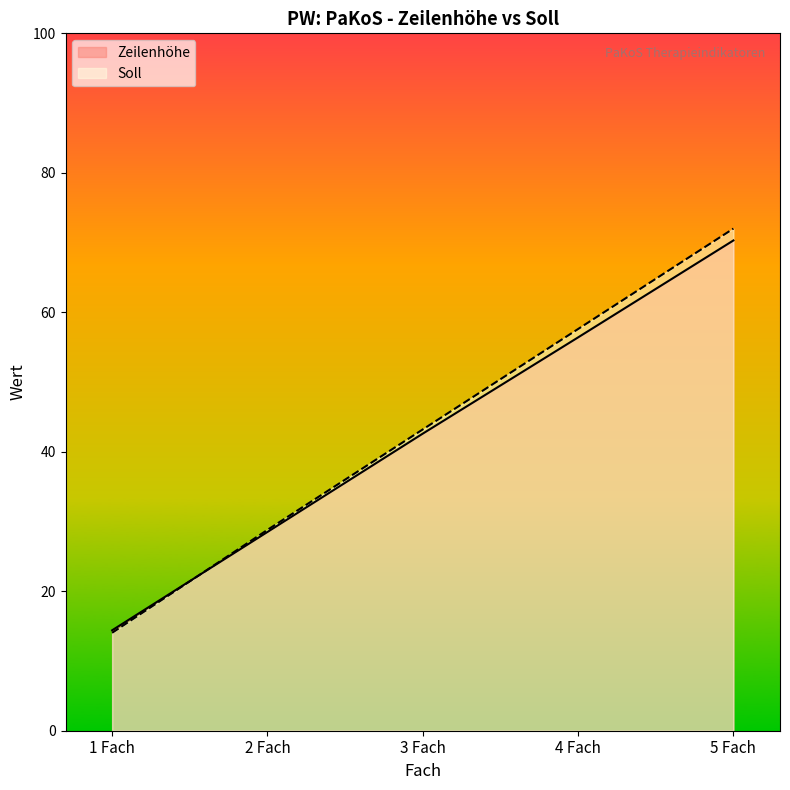

What position from the right is 4 Fach?

2